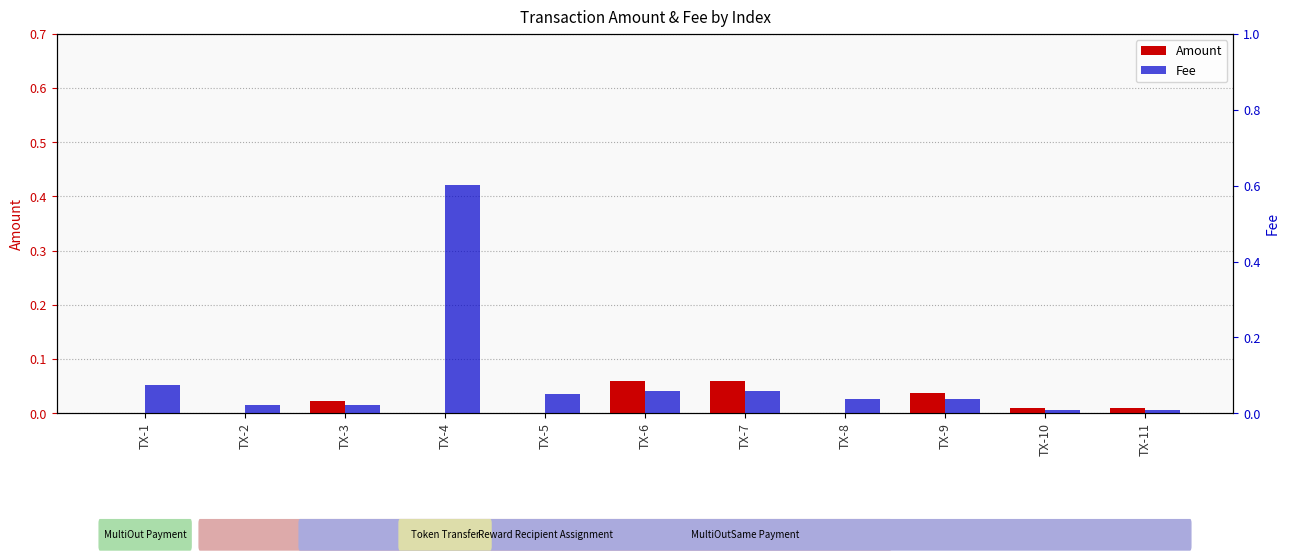

The value of Fee at TX-5 is 0.1. True or false?

True